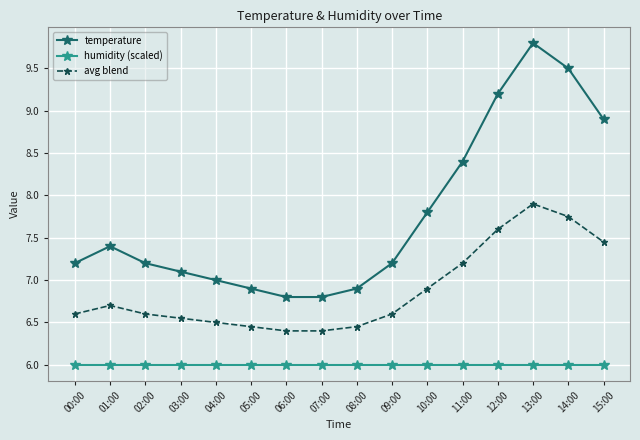

Which category has the highest value across all series?

13:00